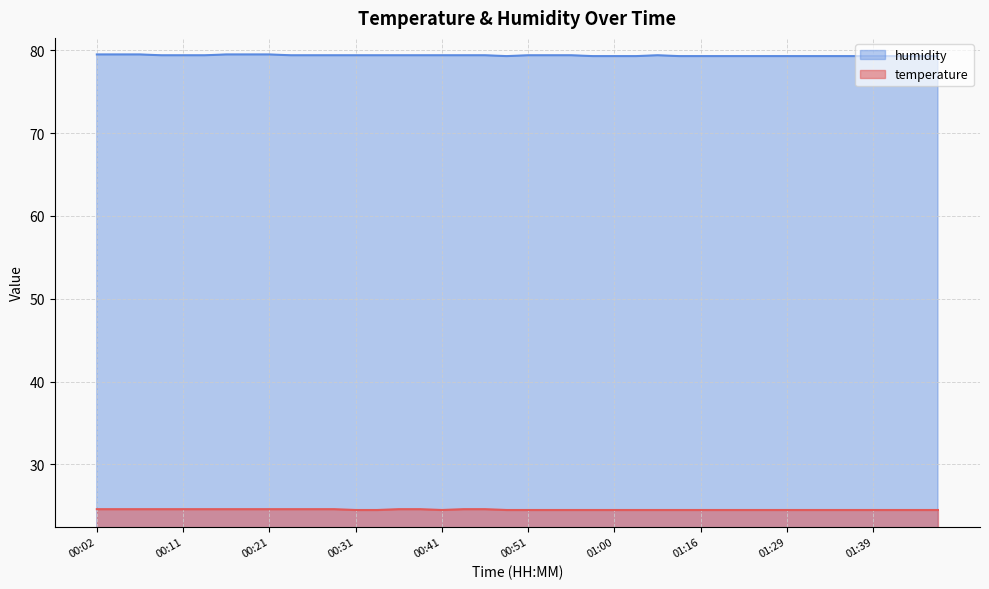

What is the spread (max minus min) of values at 00:29?

54.8